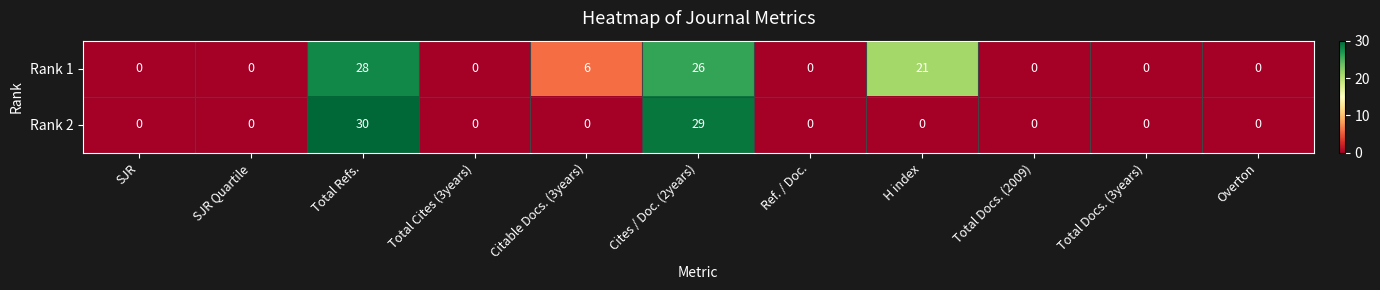

What is the difference between the highest and lowest values at H index?

21